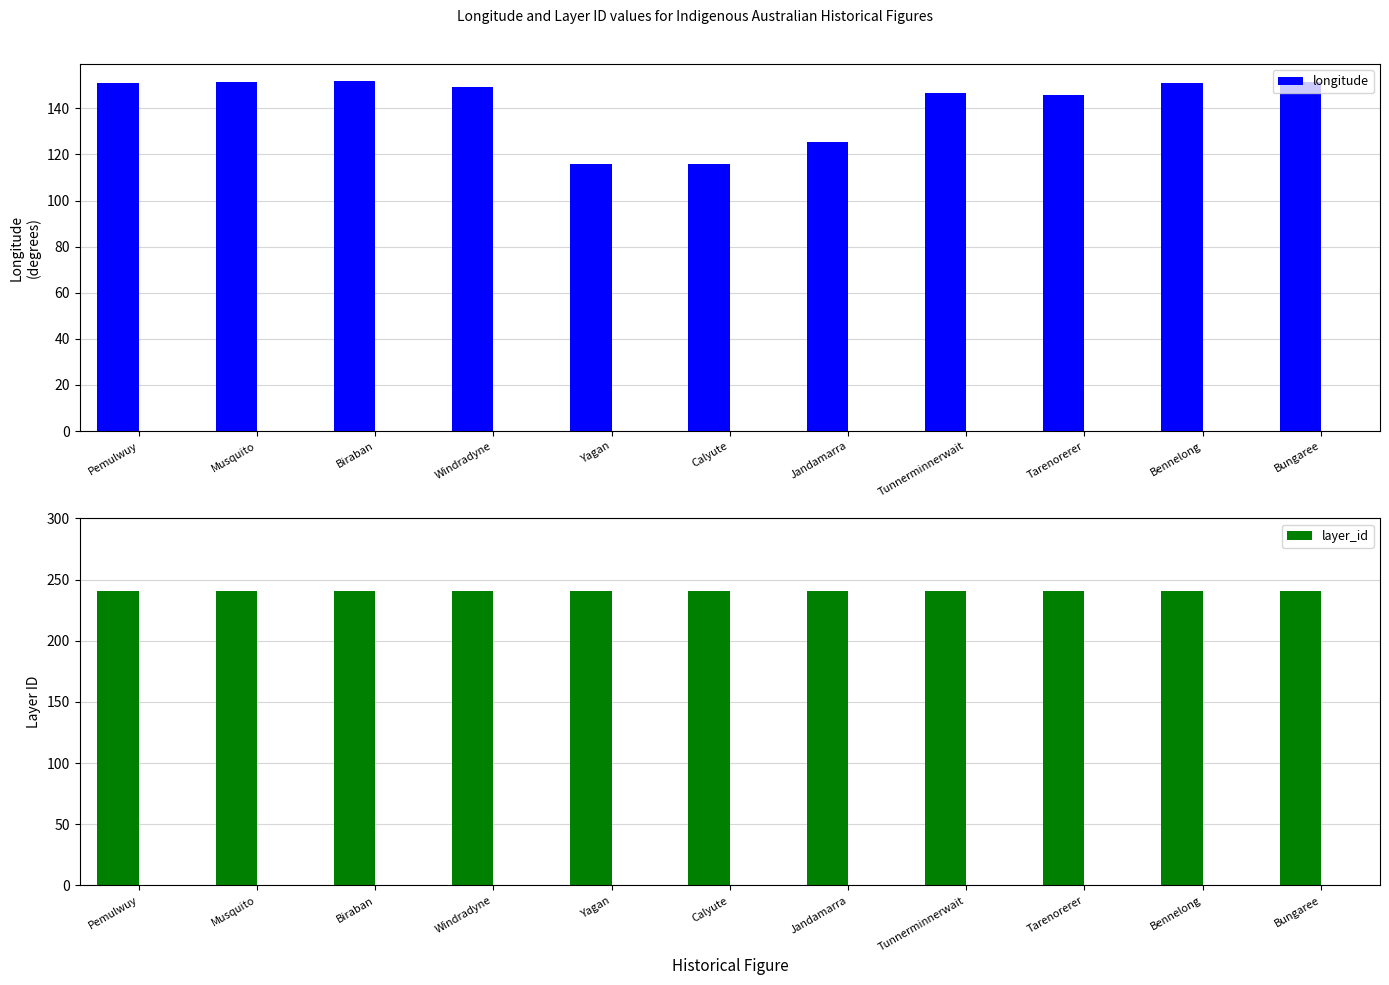

What is the label of the 6th bar from the left?

Calyute